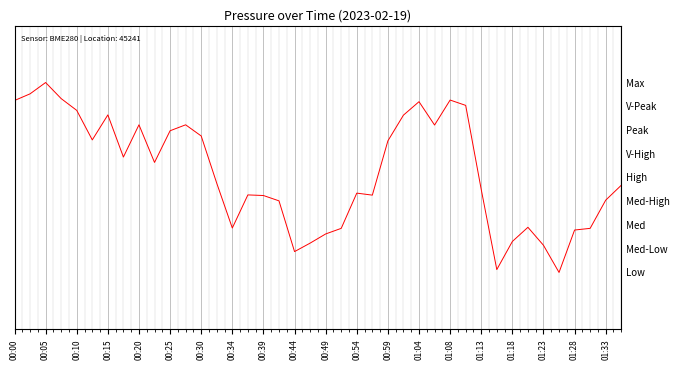

The value at 00:15 is 0.9. True or false?

True